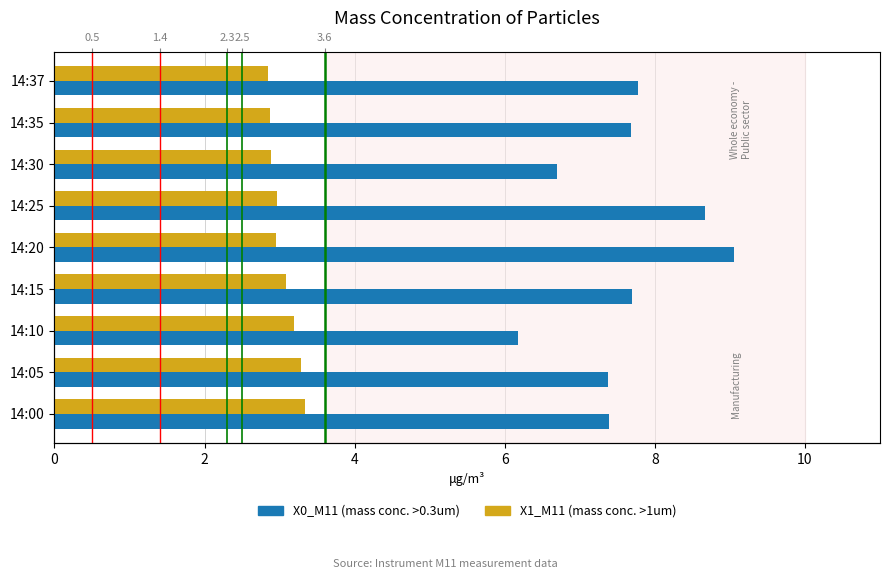

What is the difference between the maximum and minimum values in the X0_M11 (mass conc. >0.3um) series?

2.9